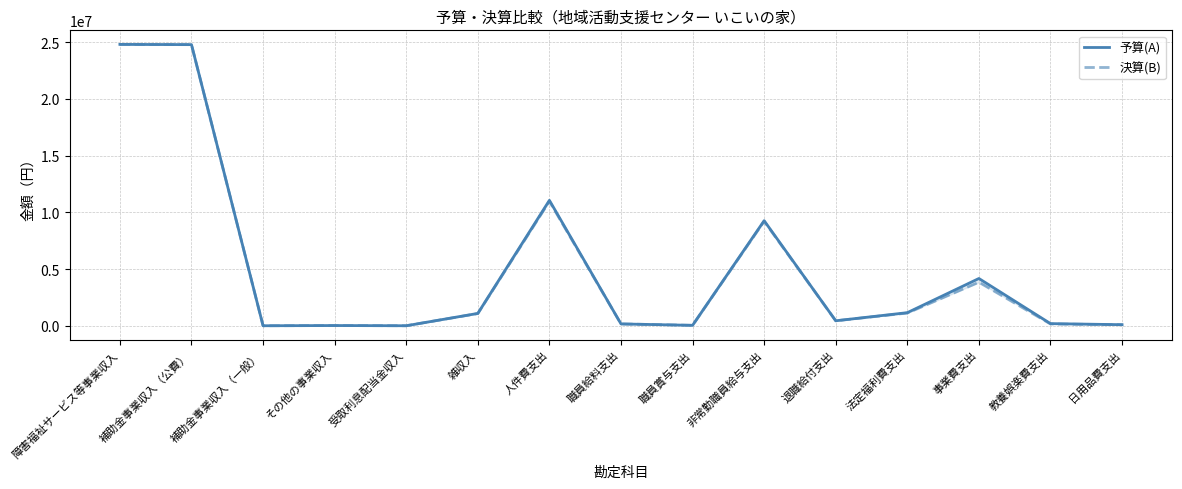

Which category has the highest value in the 決算(B) series?

障害福祉サービス等事業収入